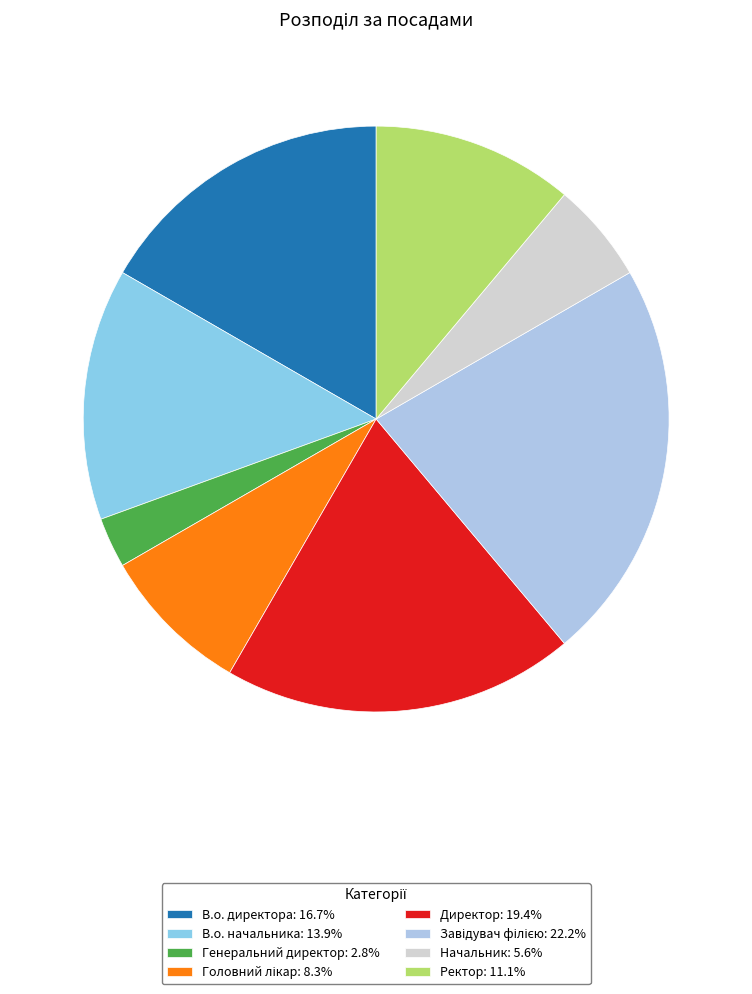

How many segments does this pie chart have?

8